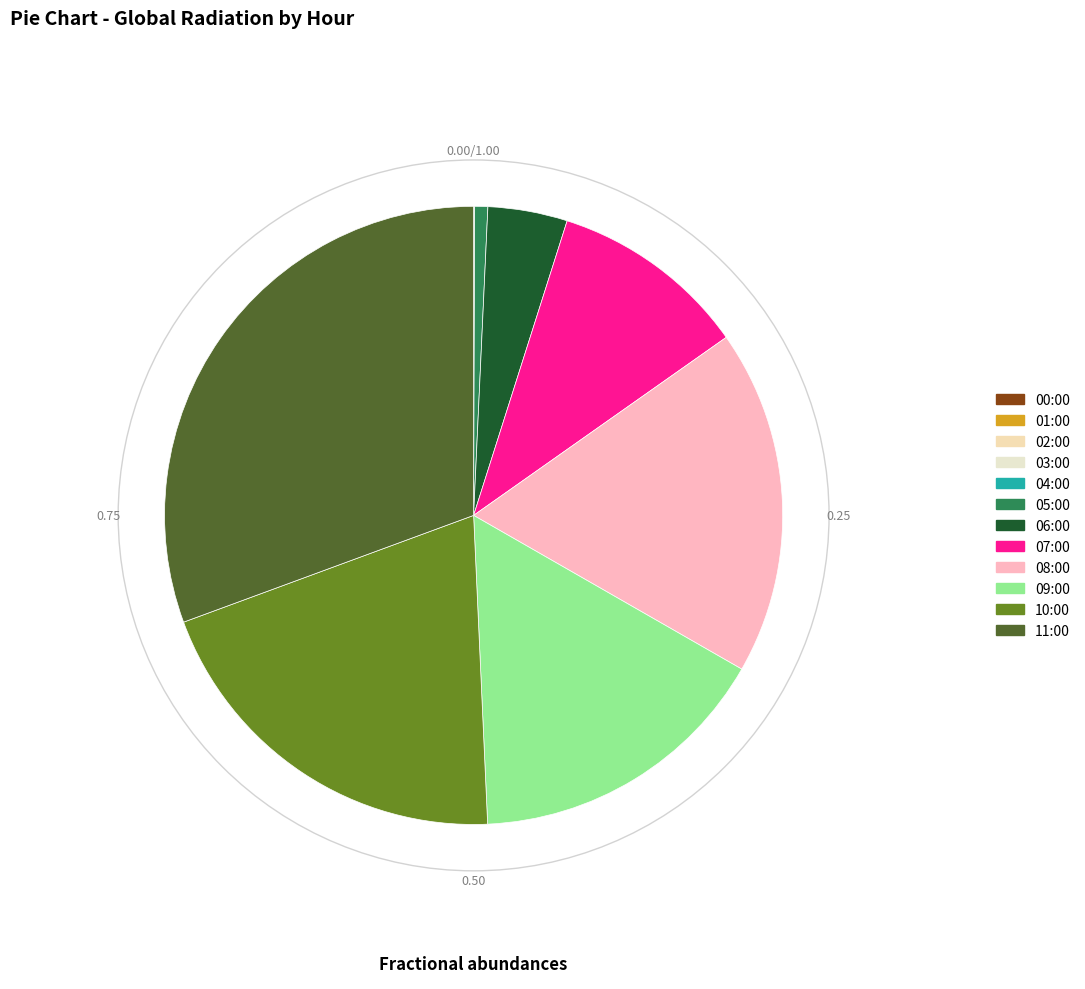

To the nearest percent, what is the difference between the largest and smallest slice percentages?

31%